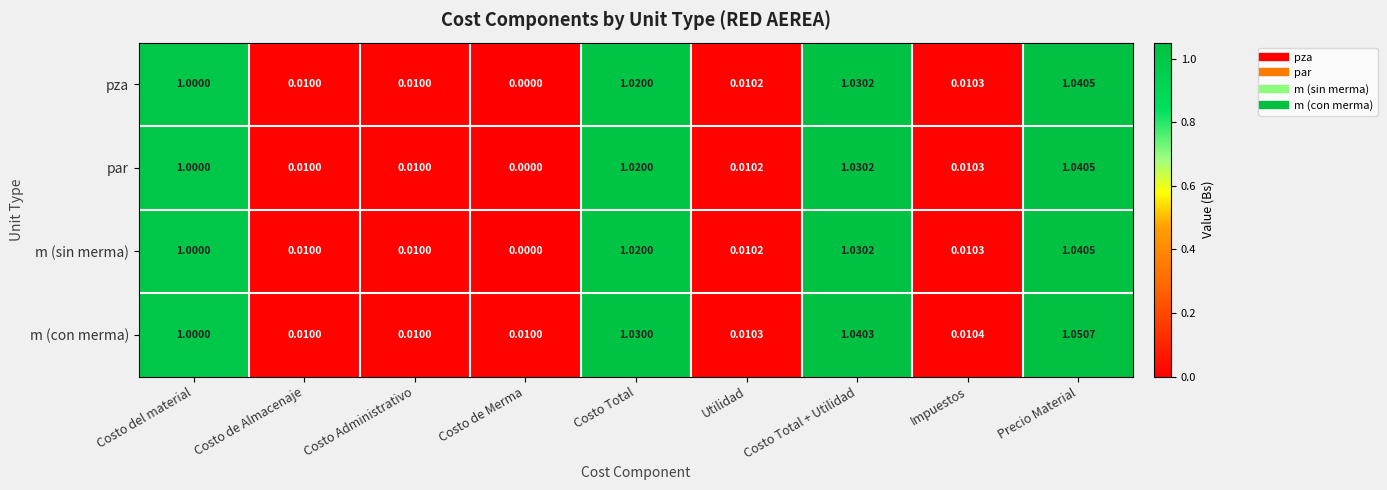

Which series has the largest range (max minus min)?

m (con merma)